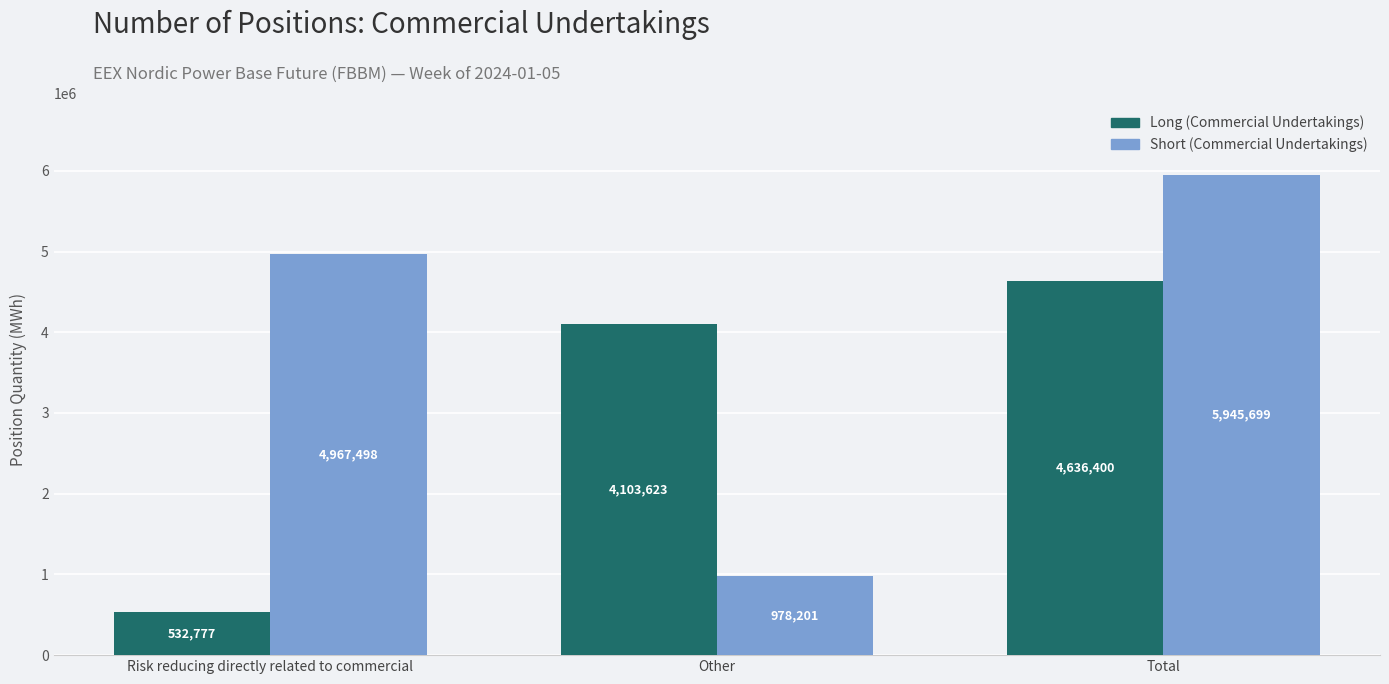

Count the number of data series in this chart.

2